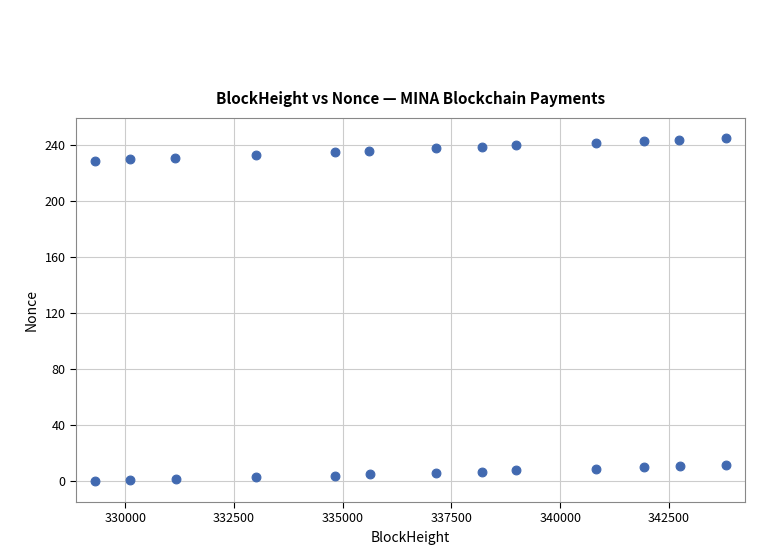

What is the range of Y values (max minus min)?

245